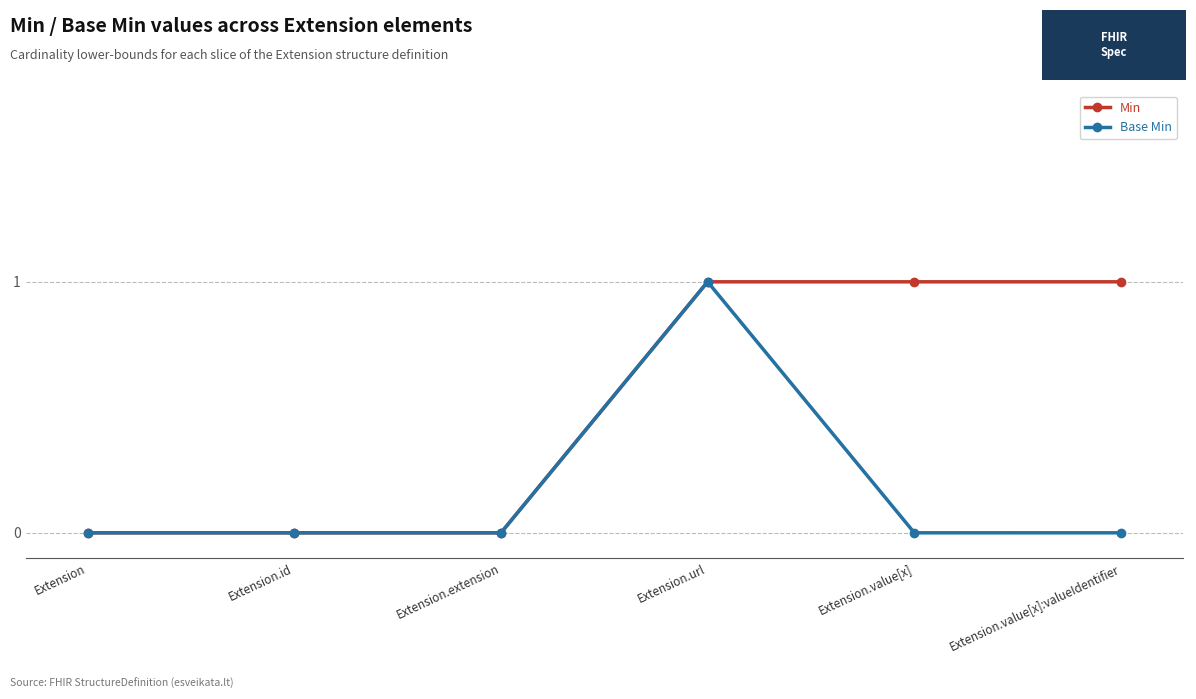

What is the spread (max minus min) of values at Extension.value[x]?

1